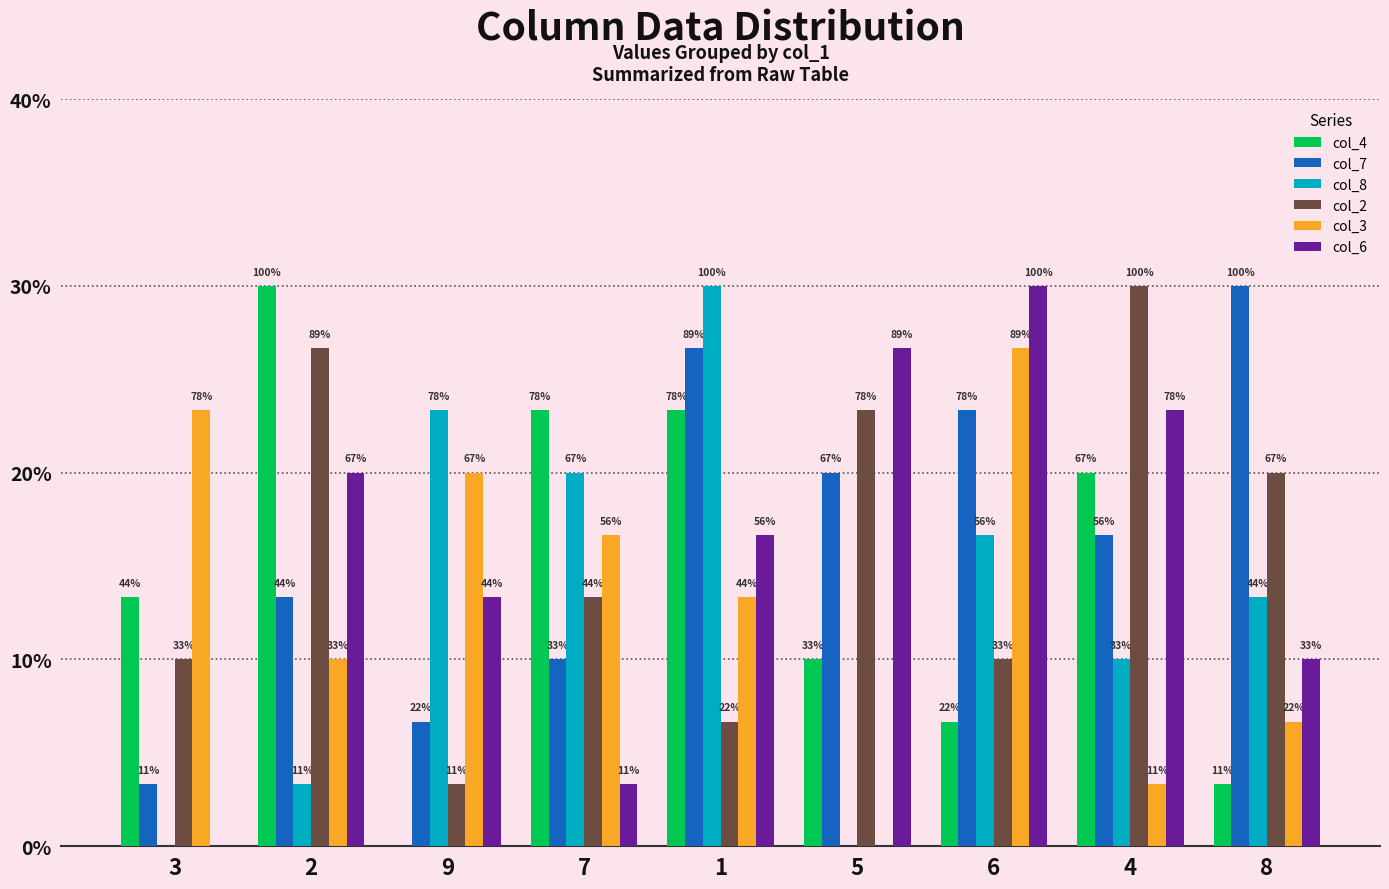

What is the value of the col_3 bar at the 3rd from the left?

6